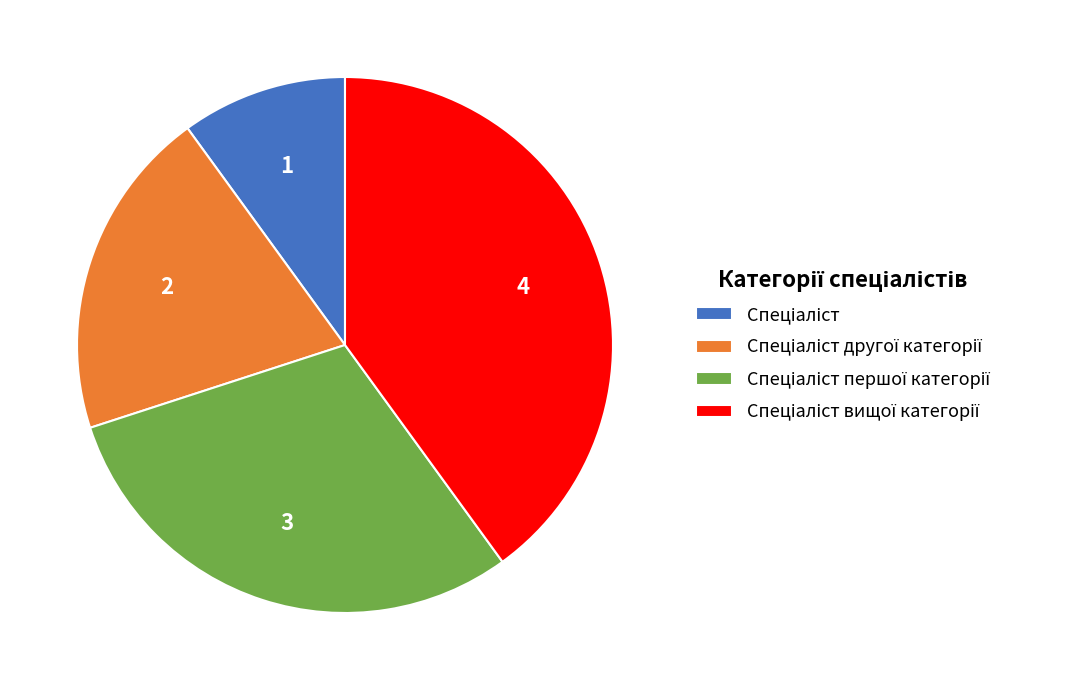

Count the number of slices in the pie.

4